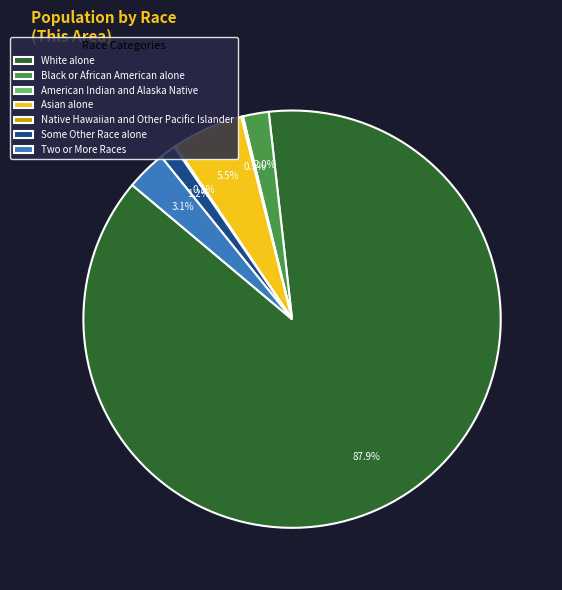

What is the majority slice?

White alone